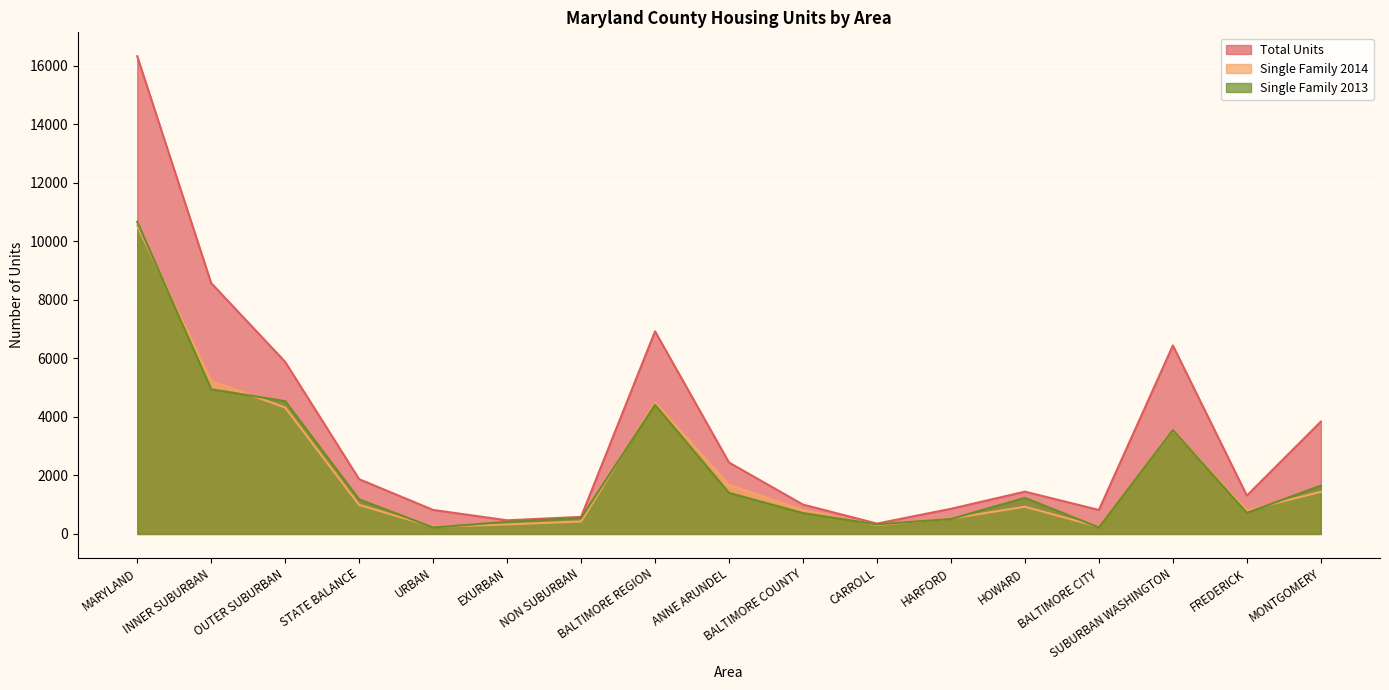

What is the average value of the Single Family 2014 series?

2168